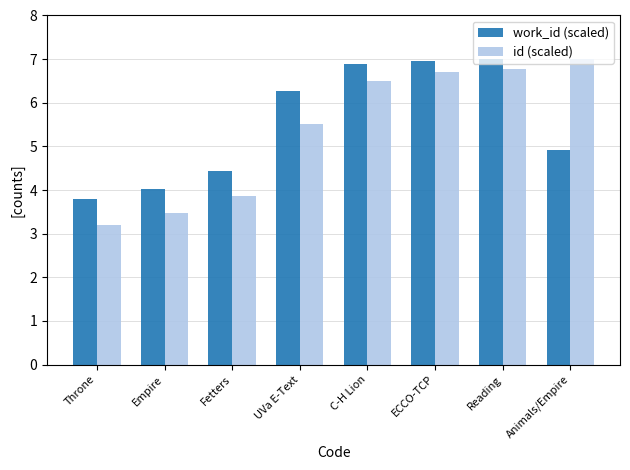

What is the sum of all id (scaled) values?

43.0